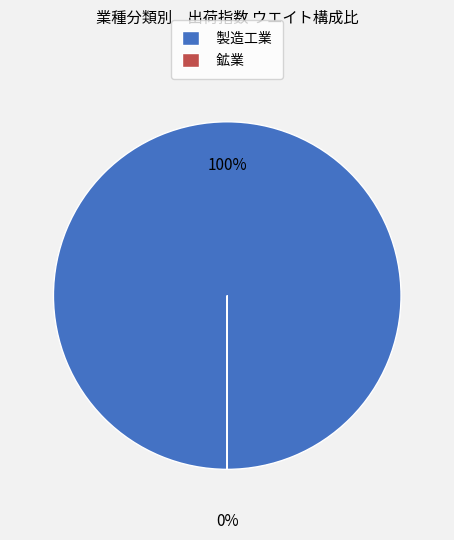

Rank the categories by value from lowest to highest.

鉱業, 製造工業